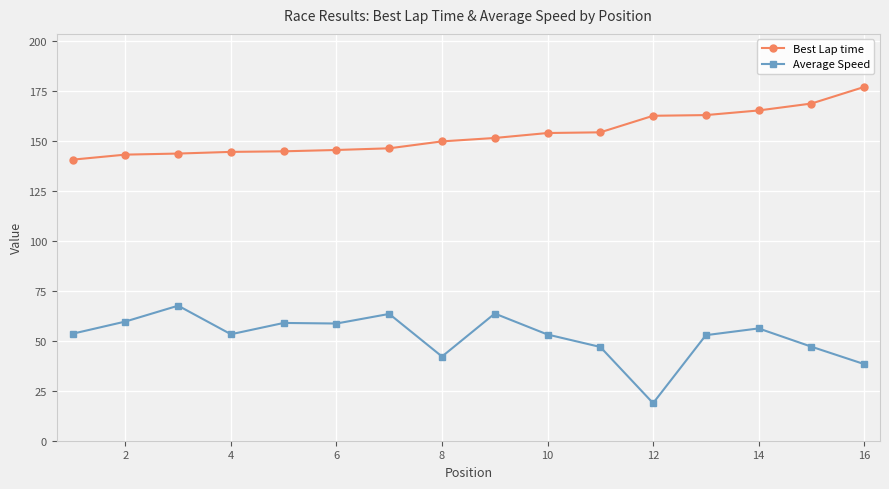

What is the difference between the maximum and second lowest values in the Average Speed series?

29.2